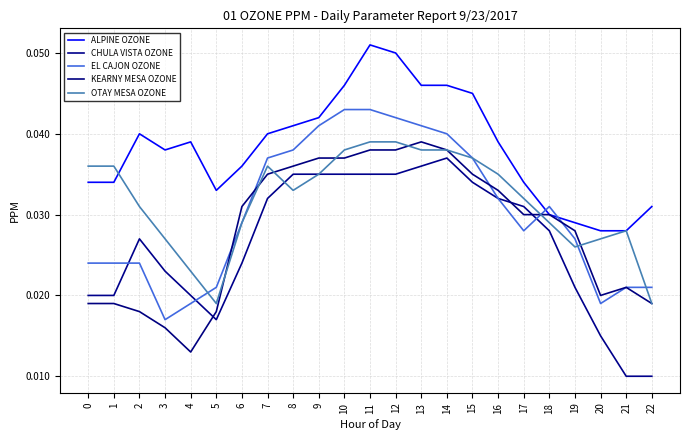

What is the greatest value displayed?

0.1